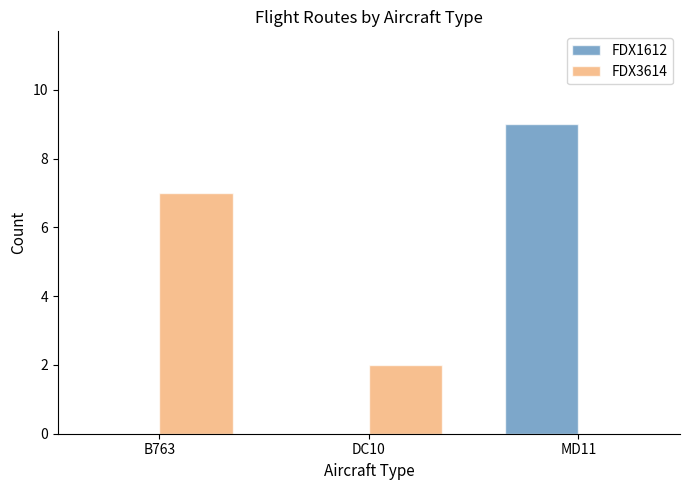

Which series changed the most between DC10 and MD11?

FDX1612